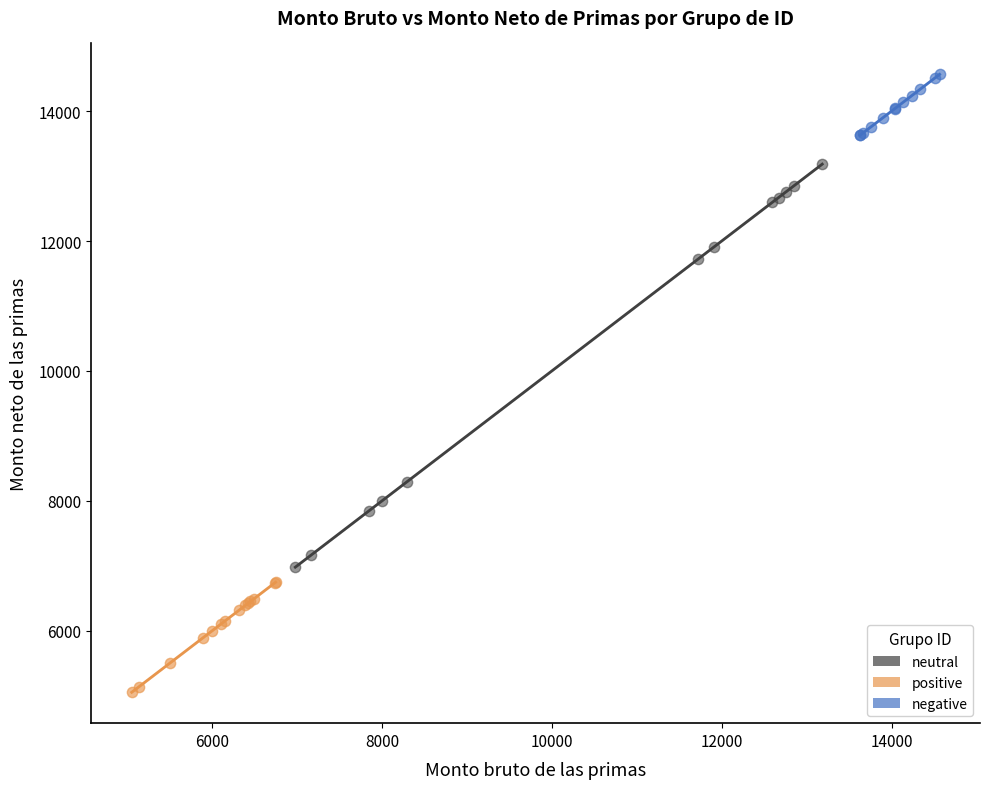

Which series has the largest Y range (max minus min)?

neutral